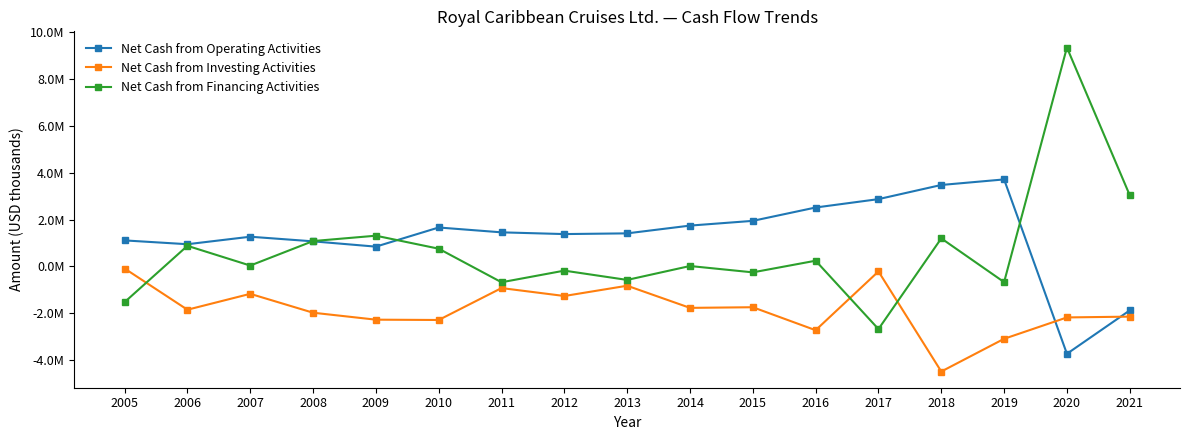

The value of Net Cash from Investing Activities at 2017 is -213592. True or false?

True